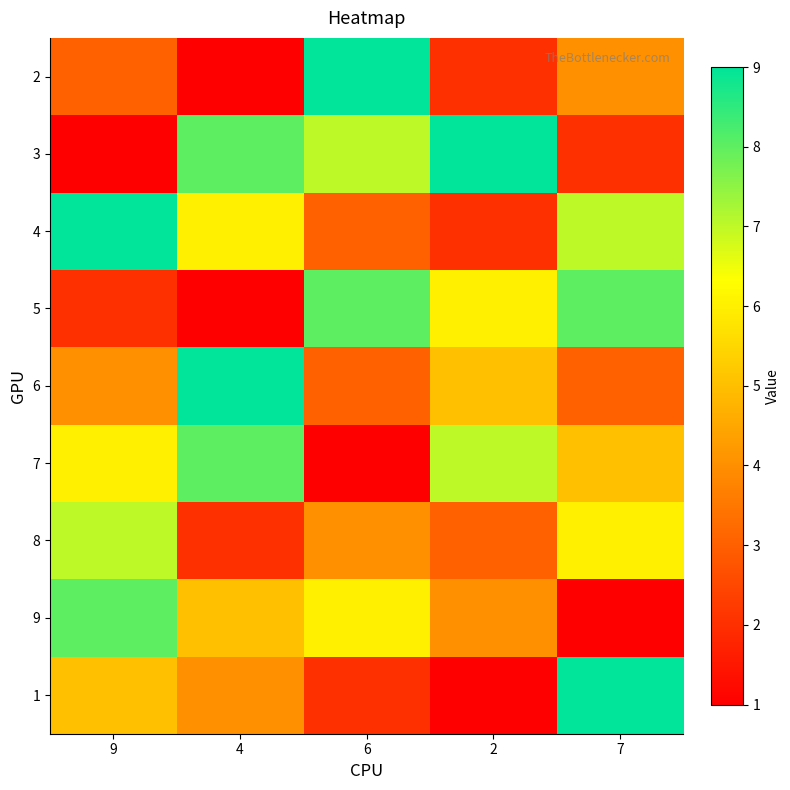

Count the number of categories in the chart.

5